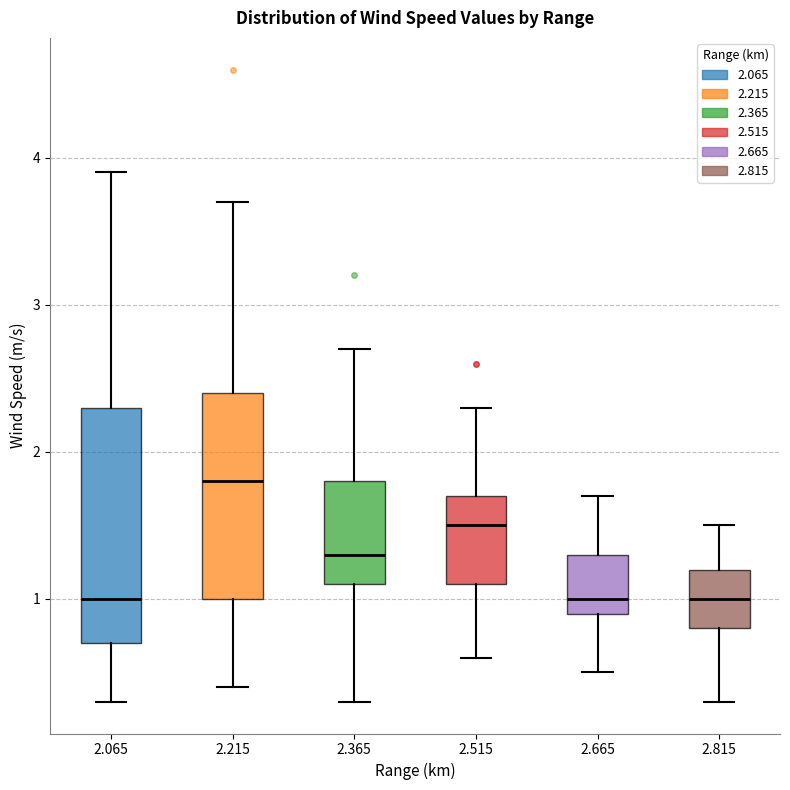

Which box's median line is the highest?

2.215